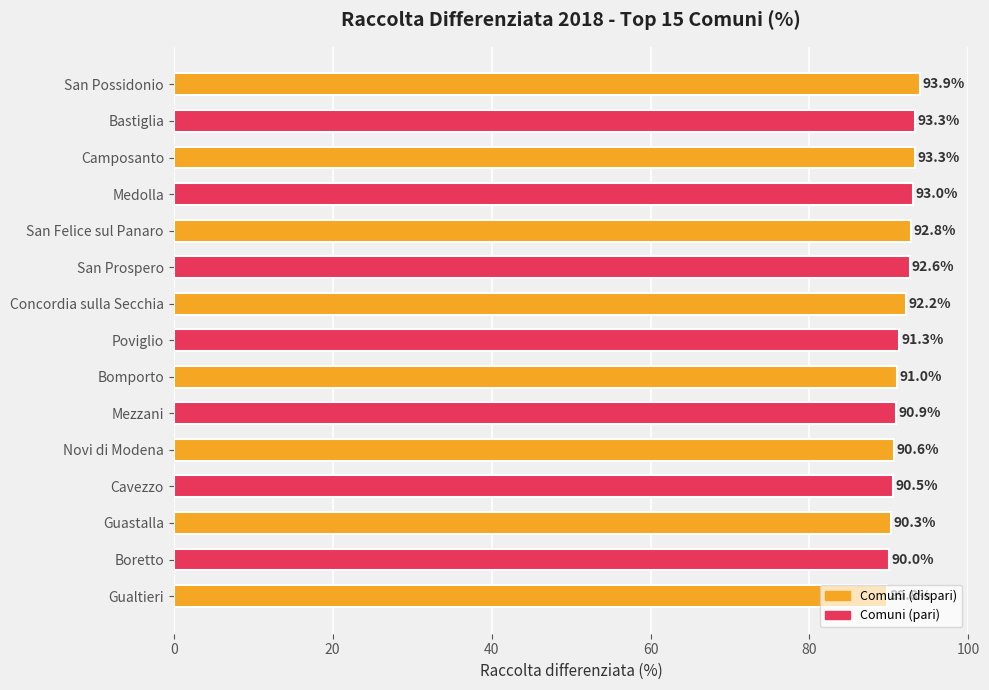

What position from the top is Gualtieri?

15